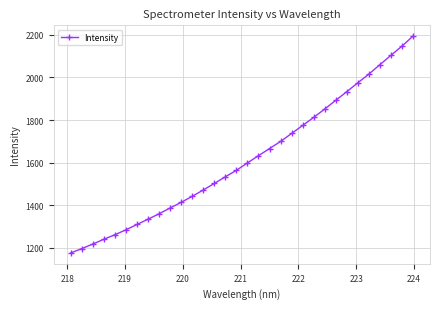

What is the difference between the maximum and second lowest values?

996.4